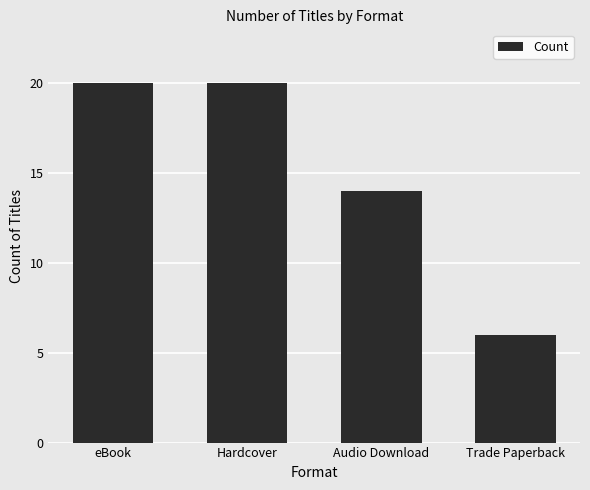

Reading right to left, transcribe all the data shown in this chart.

6	14	20	20